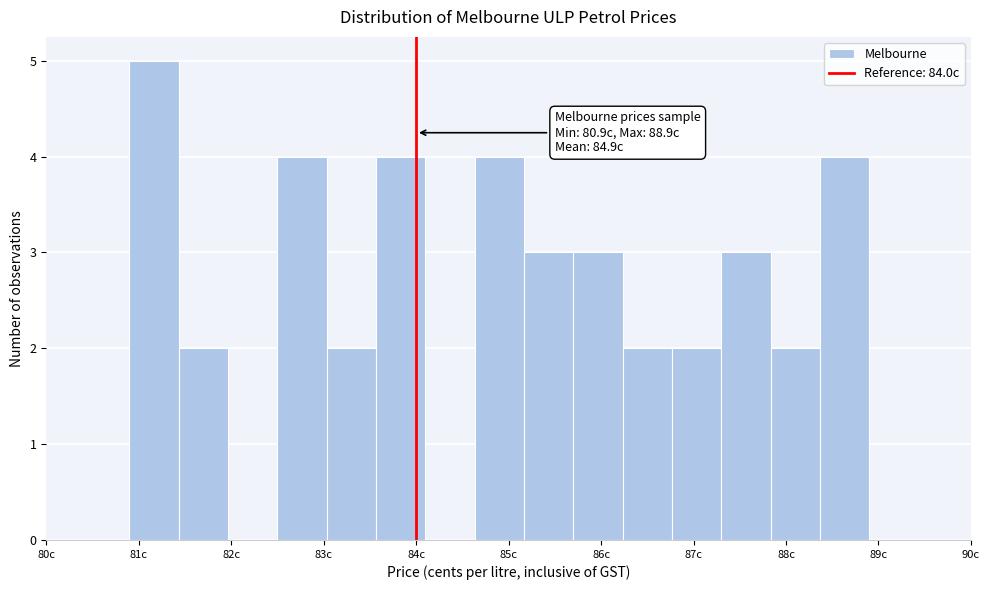

Which range on the x-axis has the tallest bar?

80.9 to 81.4